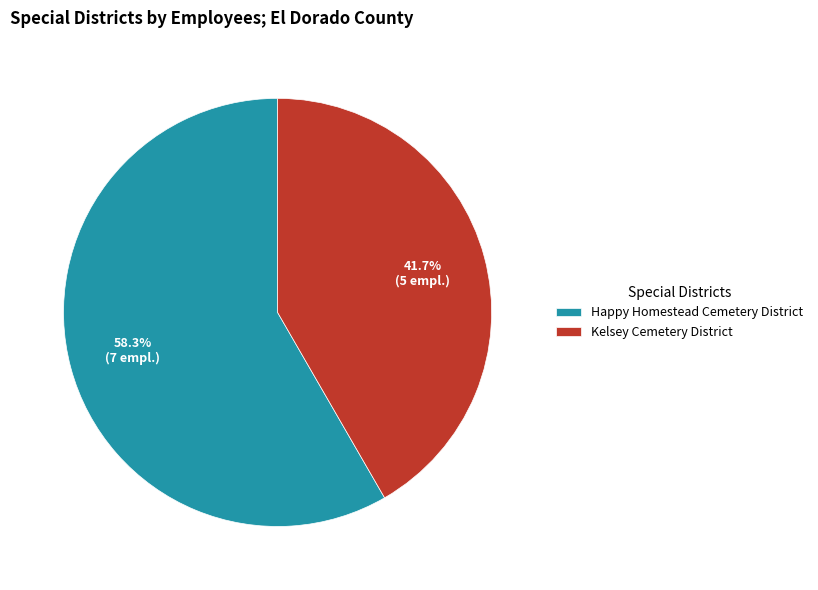

Which slice is the smallest?

Kelsey Cemetery District